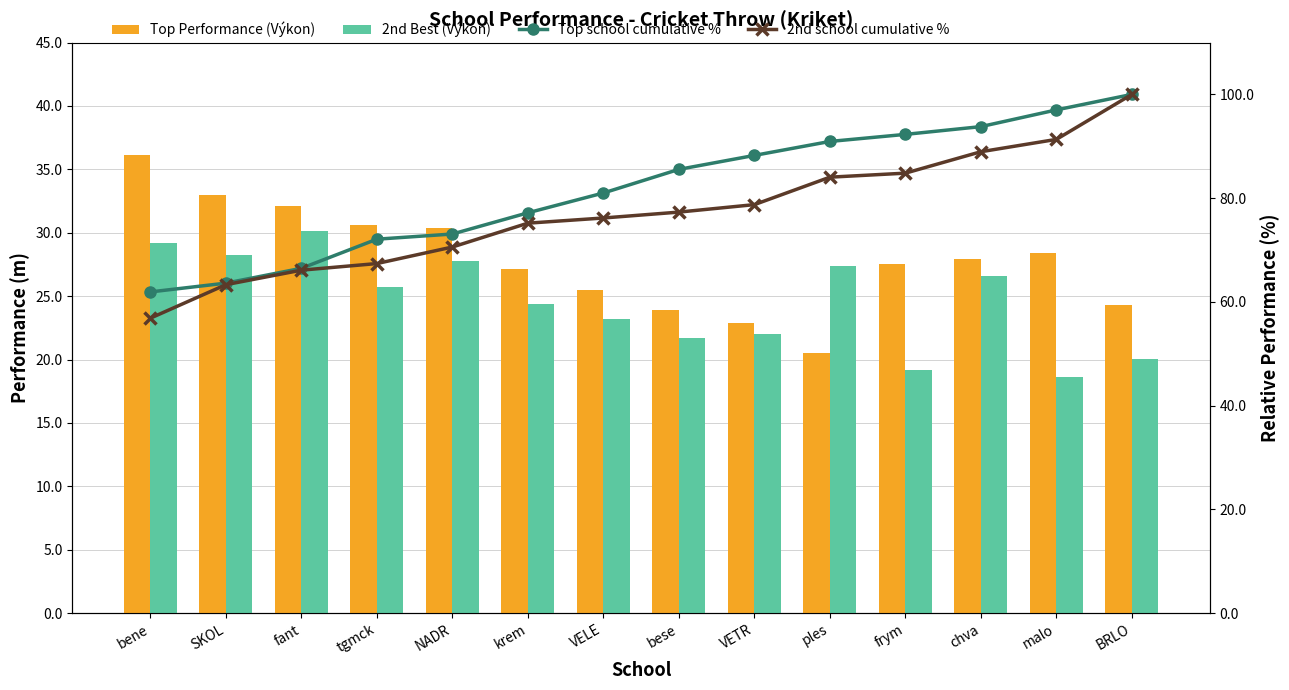

Reading right to left, extract all data points from this chart.

Top Performance (Výkon): BRLO=24.3	malo=28.4	chva=27.9	frym=27.5	ples=20.5	VETR=22.9	bese=23.9	VELE=25.5	krem=27.1	NADR=30.3	tgmck=30.6	fant=32.1	SKOL=33.0	bene=36.1
2nd Best (Výkon): BRLO=20.0	malo=18.6	chva=26.6	frym=19.1	ples=27.4	VETR=22.0	bese=21.7	VELE=23.2	krem=24.4	NADR=27.8	tgmck=25.8	fant=30.1	SKOL=28.2	bene=29.2
Top school cumulative %: BRLO=100.0	malo=97.0	chva=93.8	frym=92.3	ples=90.9	VETR=88.2	bese=85.5	VELE=81.0	krem=77.2	NADR=73.1	tgmck=72.1	fant=66.5	SKOL=63.6	bene=61.9
2nd school cumulative %: BRLO=100.0	malo=91.3	chva=88.9	frym=84.8	ples=84.0	VETR=78.8	bese=77.3	VELE=76.2	krem=75.2	NADR=70.6	tgmck=67.4	fant=66.1	SKOL=63.3	bene=56.9